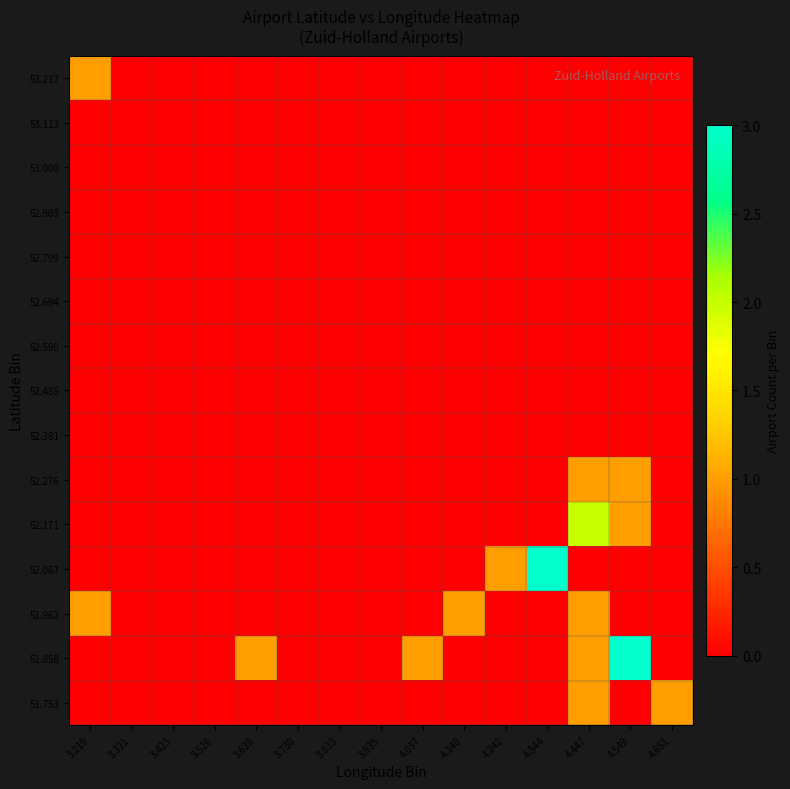

Between 3.628 and 3.423, which is larger?

3.628